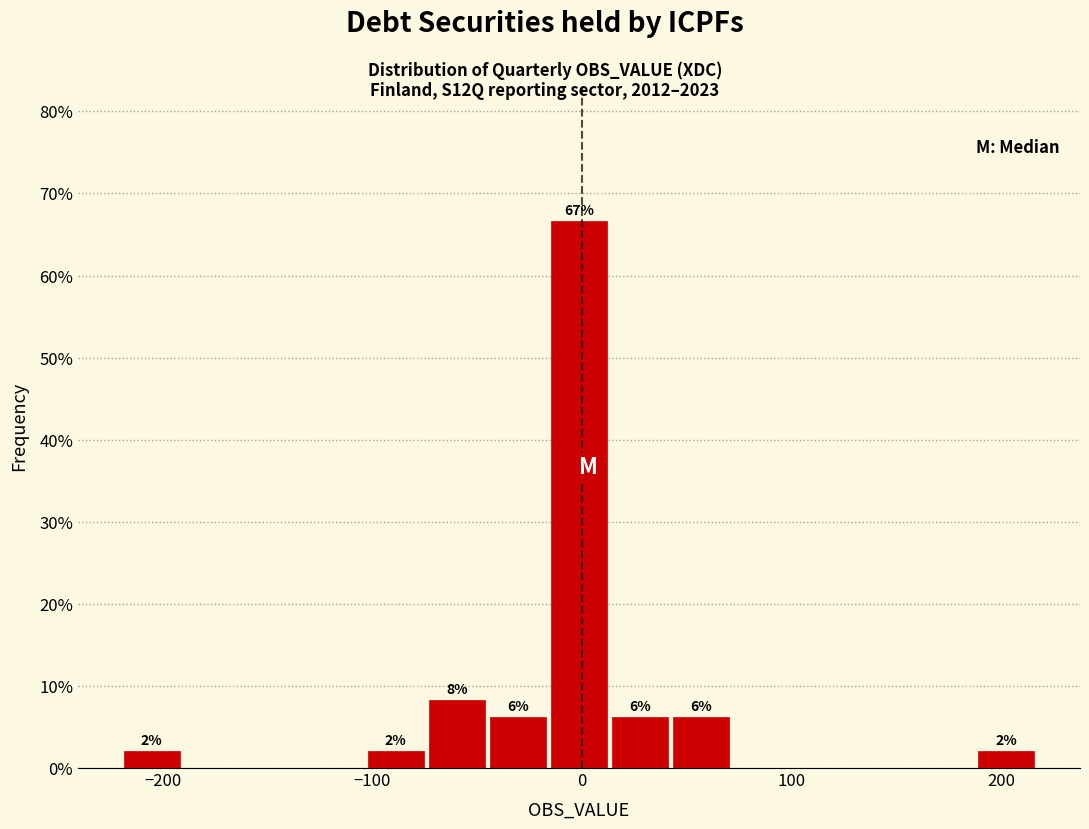

Around what value on the x-axis is the tallest bar? Give the approximate position of its centre, as read against the axis.

0